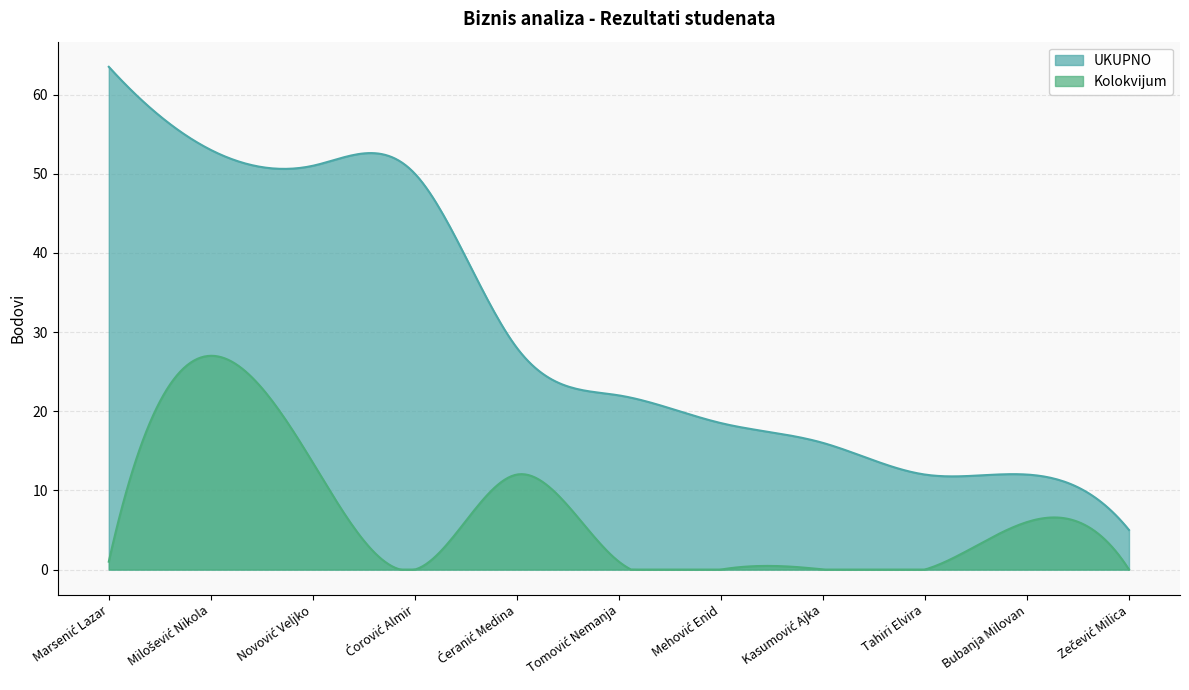

What is the difference between the maximum and minimum values in the UKUPNO series?

58.5